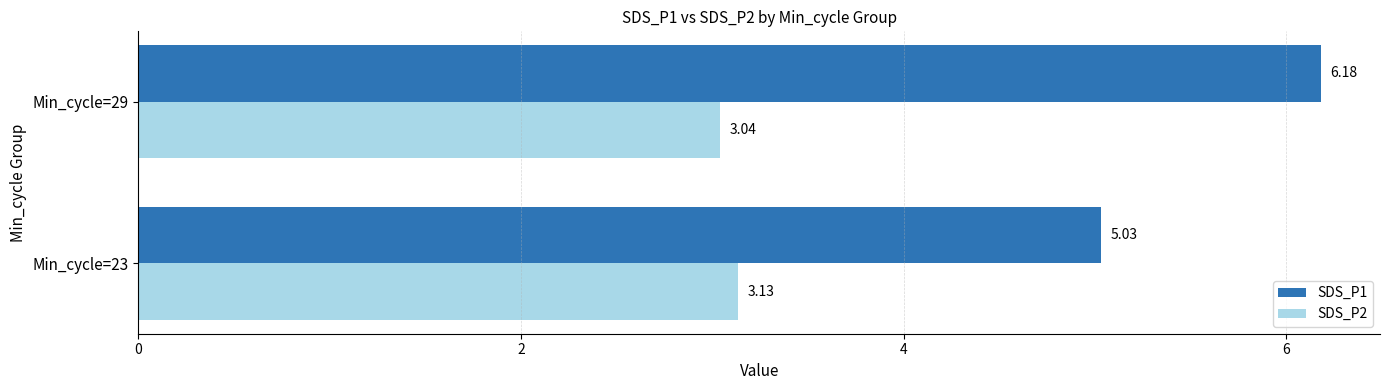

Count the number of data series in this chart.

2